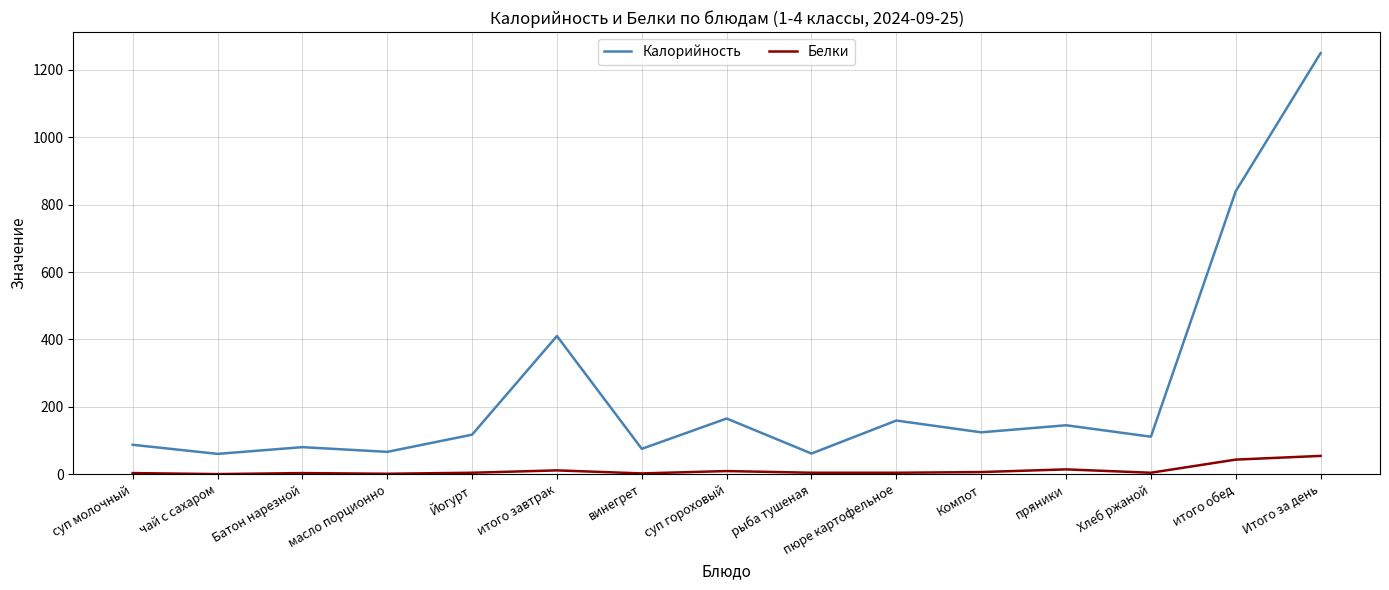

The Калорийность series shows 33 at Батон нарезной. True or false?

False